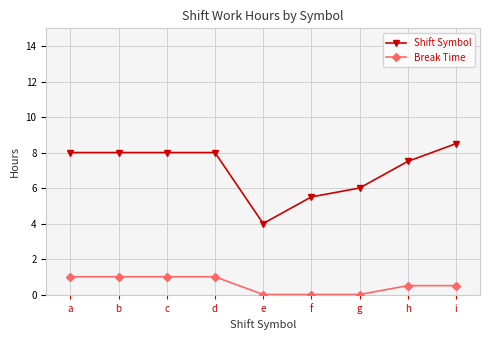

True or false: Shift Symbol has a value of 4.1 at c.

False